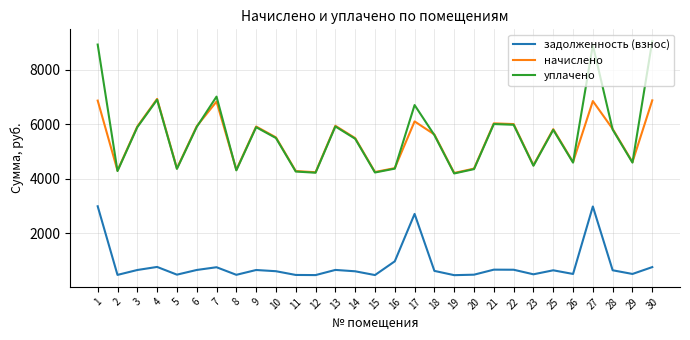

What is the minimum value for задолженность (взнос)?

468.8